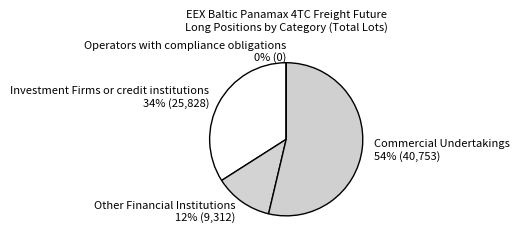

The Operators with compliance obligations slice represents 1% of the pie. True or false?

False